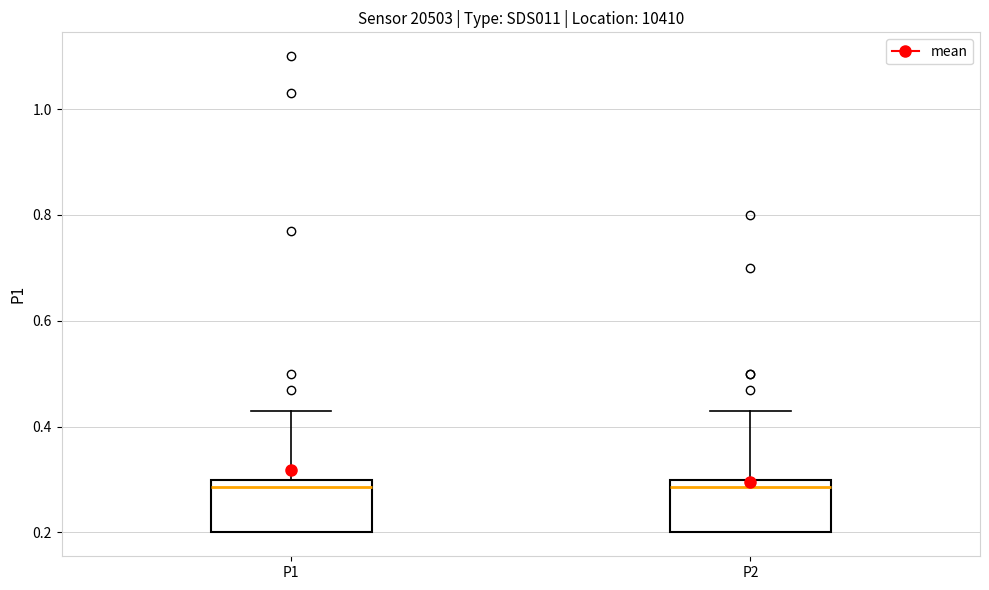

Where does the median line of the box for P2 sit on the y-axis? The values are not printed on the chart, so give them approximately, as read against the axis.

0.28